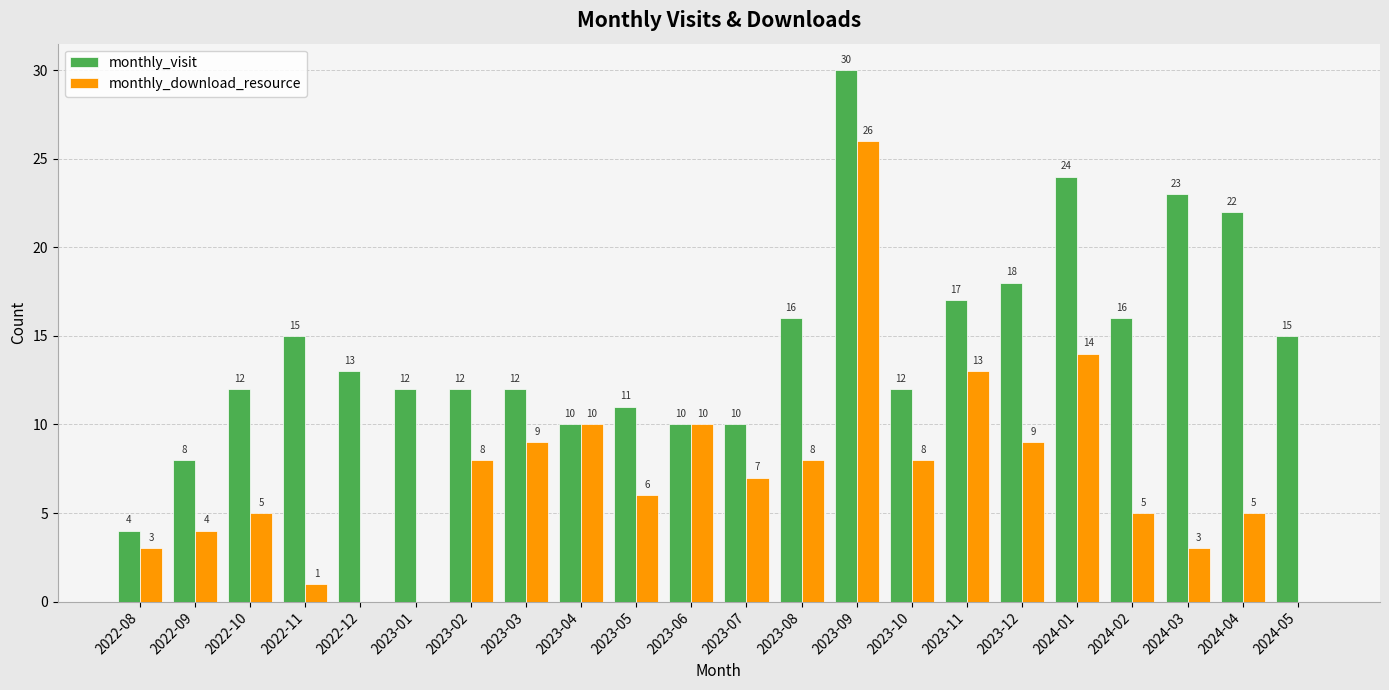

What is the maximum value shown in the chart?

30